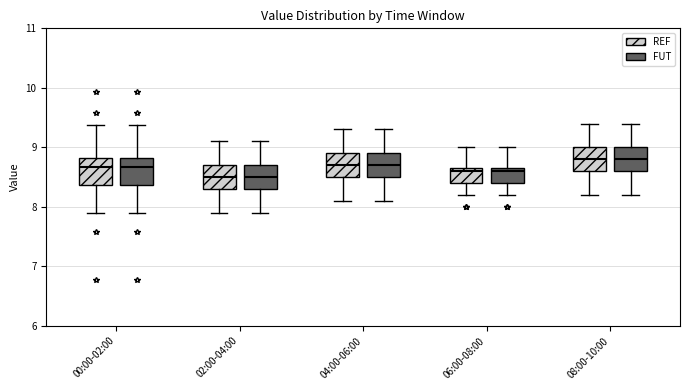

Reading left to right, transcribe this box plot: for each box, give where its median line is, the range the box spans, and where its two whiskers end, as read against the y-axis. The values are not printed on the chart, so give them approximately, as read against the axis.

00:00-02:00 (REF): median 8.7, box 8.4 to 8.8, whiskers 7.9 to 9.4
00:00-02:00 (FUT): median 8.7, box 8.4 to 8.8, whiskers 7.9 to 9.4
02:00-04:00 (REF): median 8.5, box 8.3 to 8.7, whiskers 7.9 to 9.1
02:00-04:00 (FUT): median 8.5, box 8.3 to 8.7, whiskers 7.9 to 9.1
04:00-06:00 (REF): median 8.7, box 8.5 to 8.9, whiskers 8.1 to 9.3
04:00-06:00 (FUT): median 8.7, box 8.5 to 8.9, whiskers 8.1 to 9.3
06:00-08:00 (REF): median 8.6, box 8.4 to 8.7, whiskers 8.2 to 9.0
06:00-08:00 (FUT): median 8.6, box 8.4 to 8.7, whiskers 8.2 to 9.0
08:00-10:00 (REF): median 8.8, box 8.6 to 9.0, whiskers 8.2 to 9.4
08:00-10:00 (FUT): median 8.8, box 8.6 to 9.0, whiskers 8.2 to 9.4